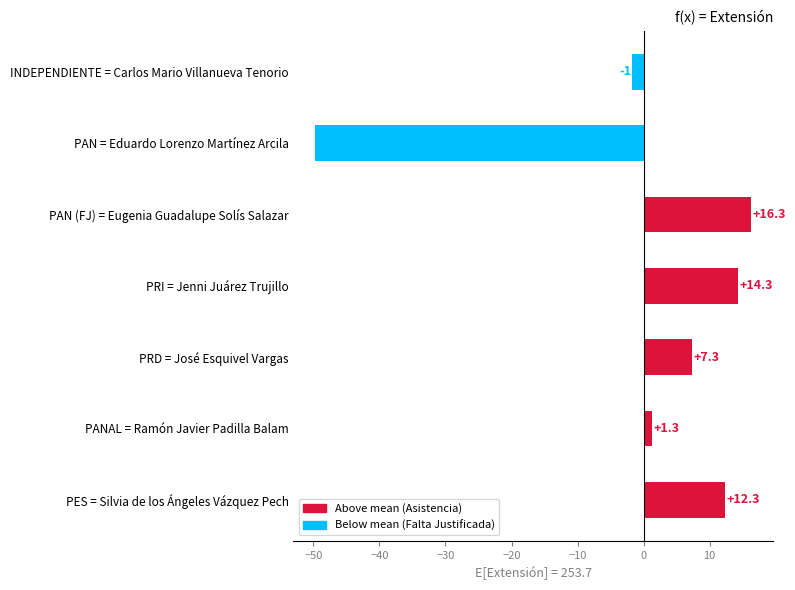

At which label is the value closest to -16?

INDEPENDIENTE = Carlos Mario Villanueva Tenorio